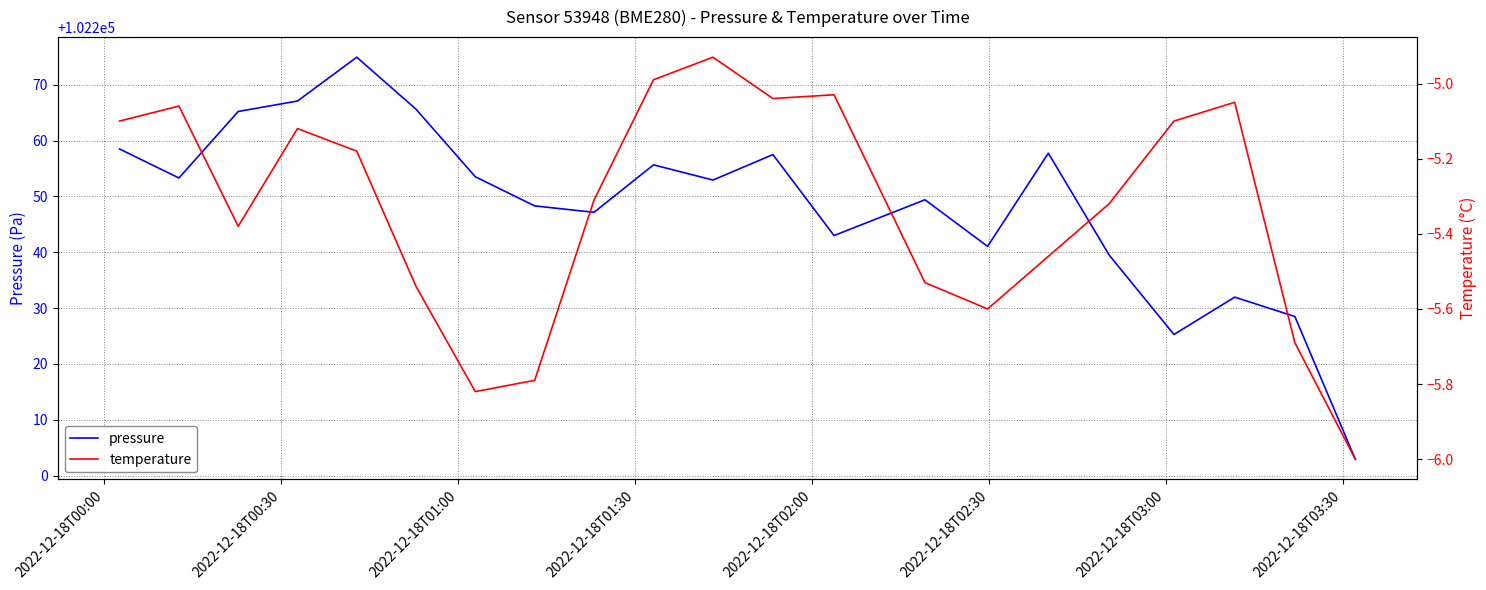

True or false: temperature and pressure intersect in this chart.

False